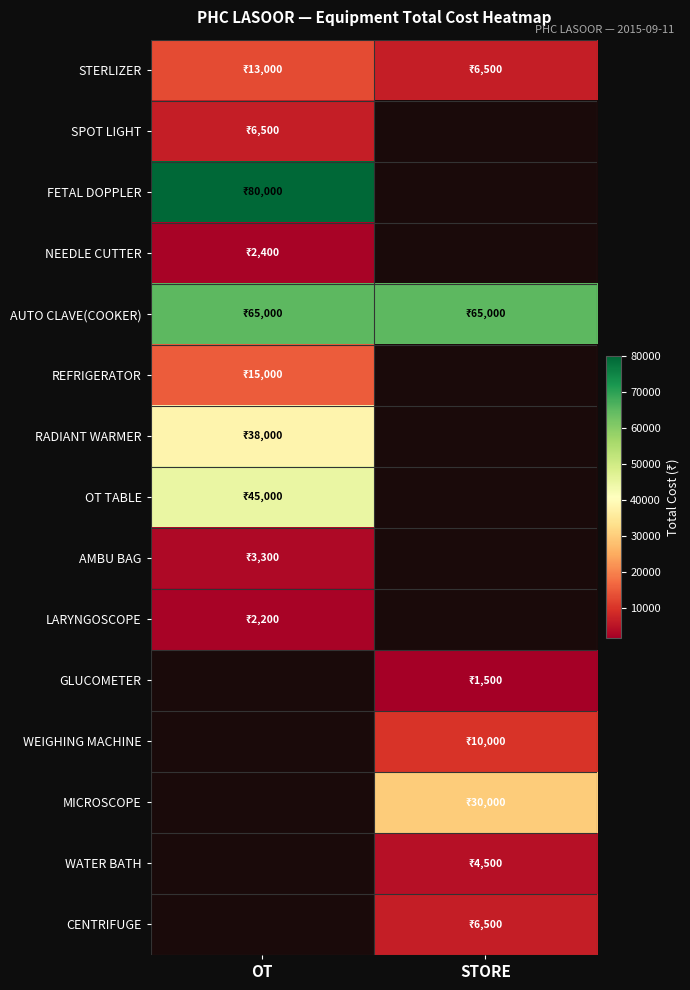

What is the spread (max minus min) of values at STORE?

63500.0